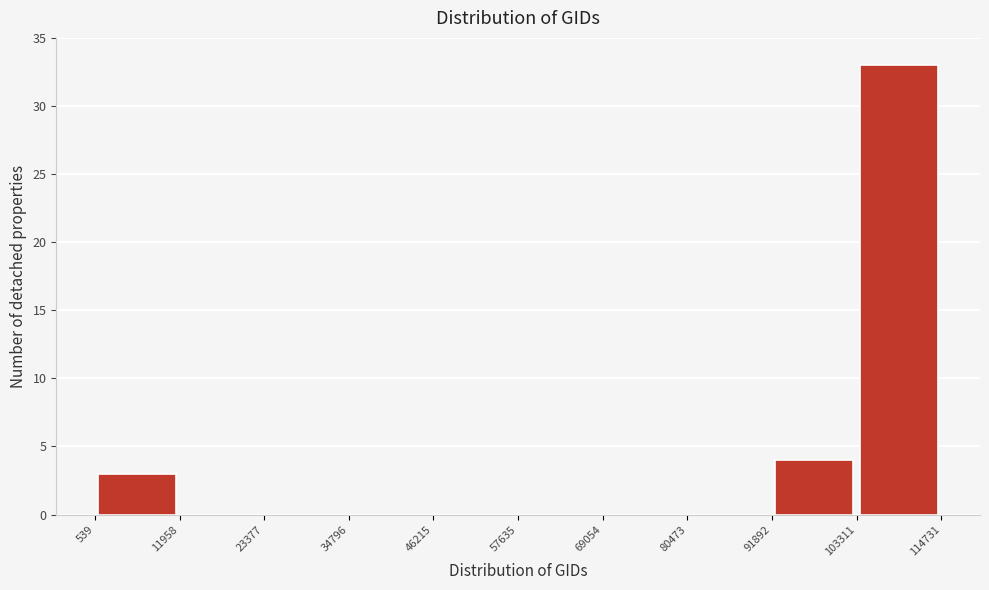

Reading left to right, transcribe this chart: for each bar, give the range it covers on the x-axis and its height. The values are not printed on the chart, so give them approximately, as read against the axis.

539 to 11958: 3
11958 to 23377: 0
23377 to 34796: 0
34796 to 46215: 0
46215 to 57635: 0
57635 to 69054: 0
69054 to 80473: 0
80473 to 91892: 0
91892 to 103311: 4
103311 to 114731: 33